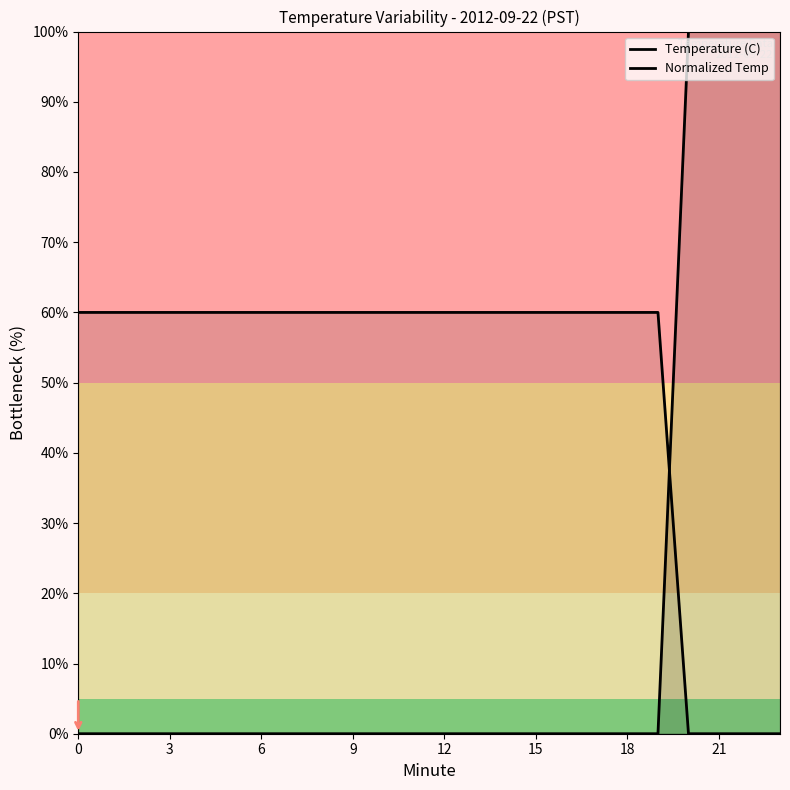

Which series has the widest spread of values?

Temperature (C)